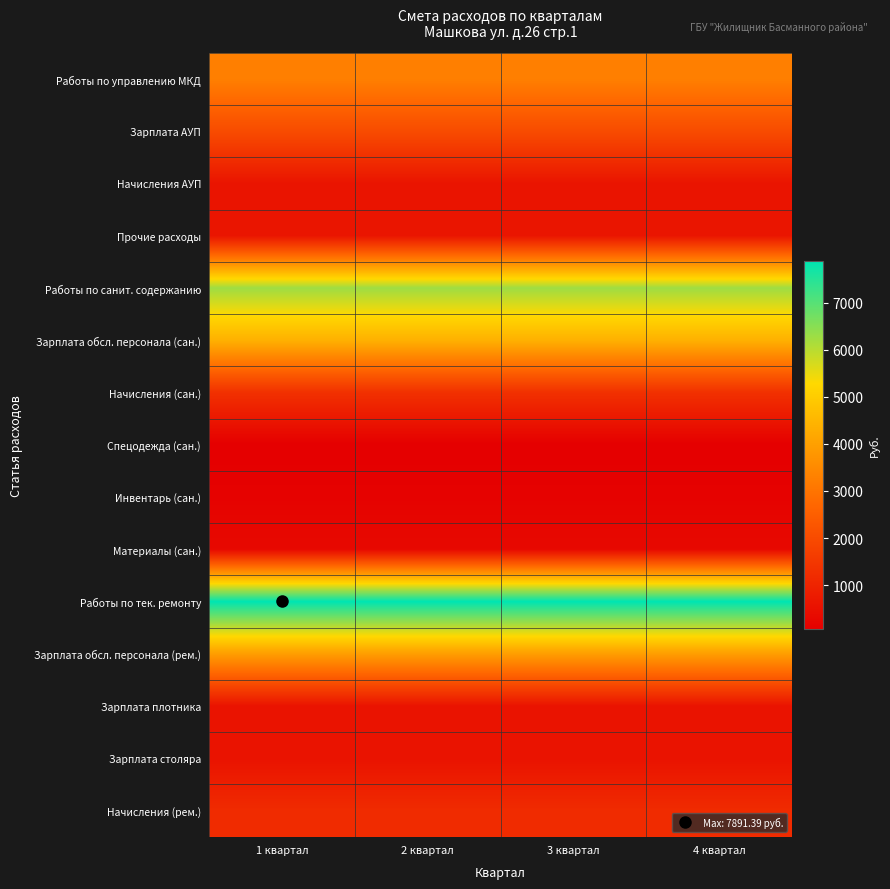

Reading left to right, extract all data points from this chart.

Работы по управлению МКД: 1 квартал=3262.7	2 квартал=3262.7	3 квартал=3262.7	4 квартал=3262.7
Зарплата АУП: 1 квартал=2017.2	2 квартал=2017.2	3 квартал=2017.2	4 квартал=2017.2
Начисления АУП: 1 квартал=609.2	2 квартал=609.2	3 квартал=609.2	4 квартал=609.2
Прочие расходы: 1 квартал=636.3	2 квартал=636.3	3 квартал=636.3	4 квартал=636.3
Работы по санит. содержанию: 1 квартал=6261.4	2 квартал=6261.4	3 квартал=6261.4	4 квартал=6261.4
Зарплата обсл. персонала (сан.): 1 квартал=4384.5	2 квартал=4384.5	3 квартал=4384.5	4 квартал=4384.5
Начисления (сан.): 1 квартал=1324.1	2 квартал=1324.1	3 квартал=1324.1	4 квартал=1324.1
Спецодежда (сан.): 1 квартал=74.6	2 квартал=74.6	3 квартал=74.6	4 квартал=74.6
Инвентарь (сан.): 1 квартал=155.0	2 квартал=155.0	3 квартал=155.0	4 квартал=155.0
Материалы (сан.): 1 квартал=323.2	2 квартал=323.2	3 квартал=323.2	4 квартал=323.2
Работы по тек. ремонту: 1 квартал=7891.4	2 квартал=7891.4	3 квартал=7891.4	4 квартал=7891.4
Зарплата обсл. персонала (рем.): 1 квартал=3948.0	2 квартал=3948.0	3 квартал=3948.0	4 квартал=3948.0
Зарплата плотника: 1 квартал=579.0	2 квартал=579.0	3 квартал=579.0	4 квартал=579.0
Зарплата столяра: 1 квартал=579.0	2 квартал=579.0	3 квартал=579.0	4 квартал=579.0
Начисления (рем.): 1 квартал=1192.3	2 квартал=1192.3	3 квартал=1192.3	4 квартал=1192.3